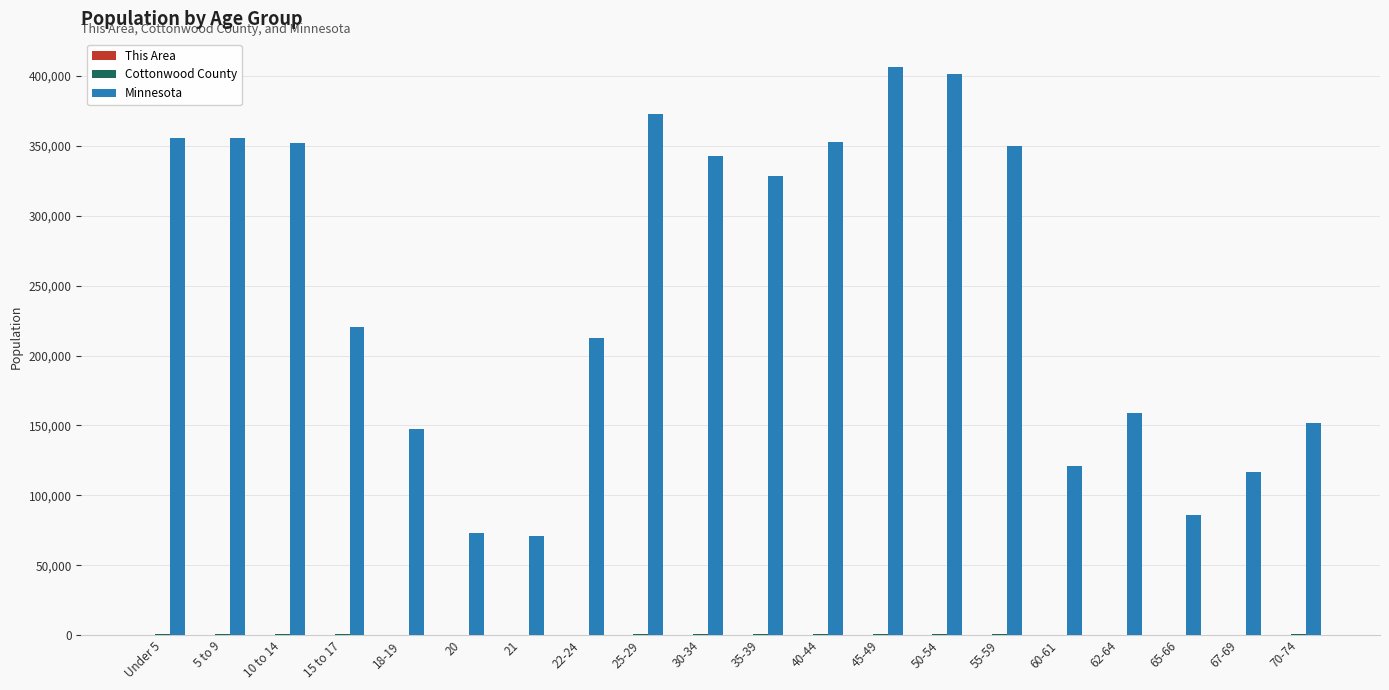

The value of Minnesota at 40-44 is 180347. True or false?

False